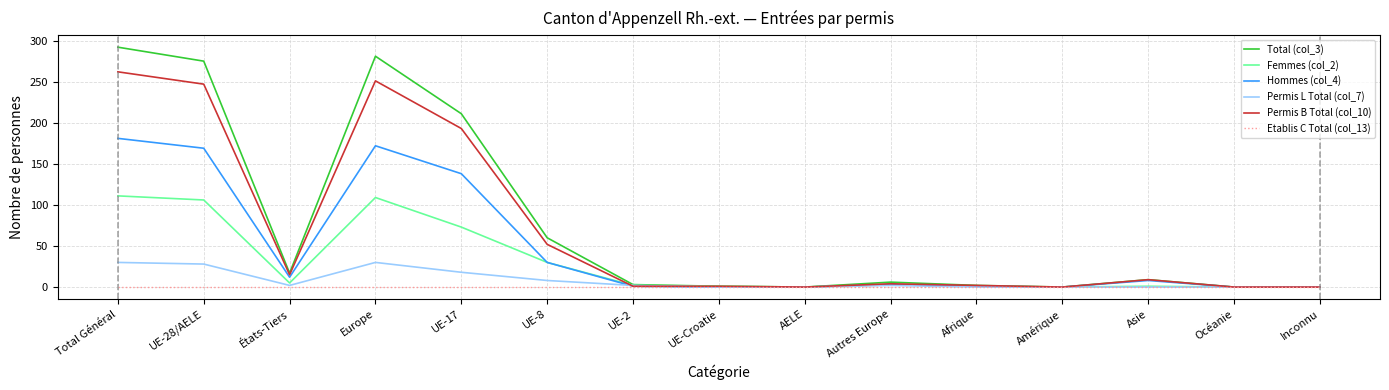

What is the average value of the Hommes (col_4) series?

48